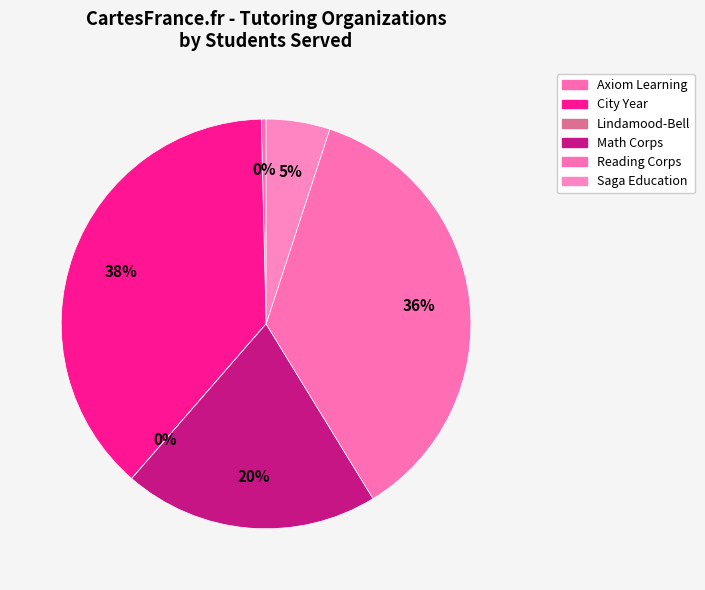

Is Lindamood-Bell the majority of the pie?

No